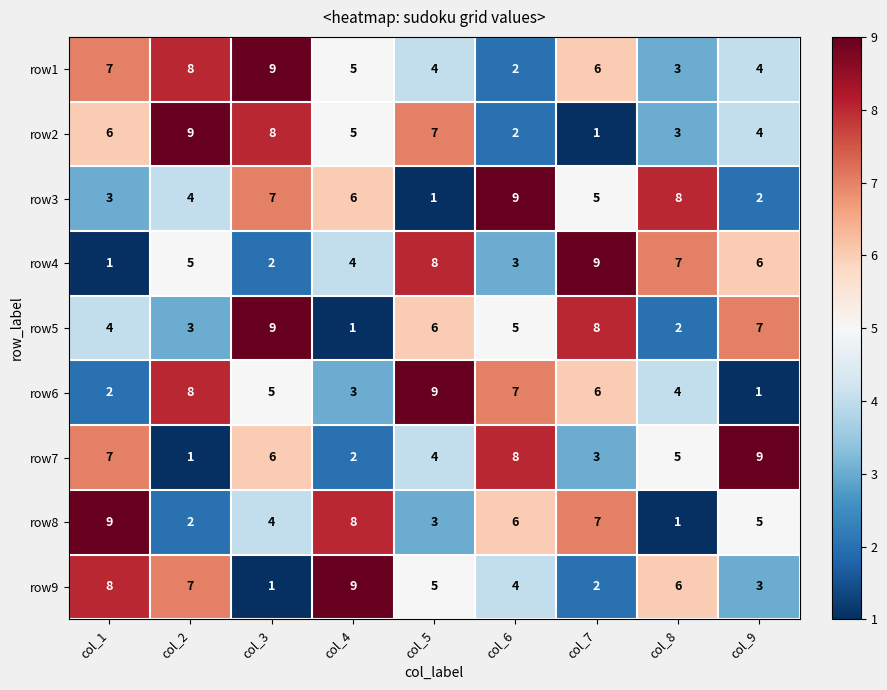

Rank the categories by row5 value from lowest to highest.

col_4, col_8, col_2, col_1, col_6, col_5, col_9, col_7, col_3